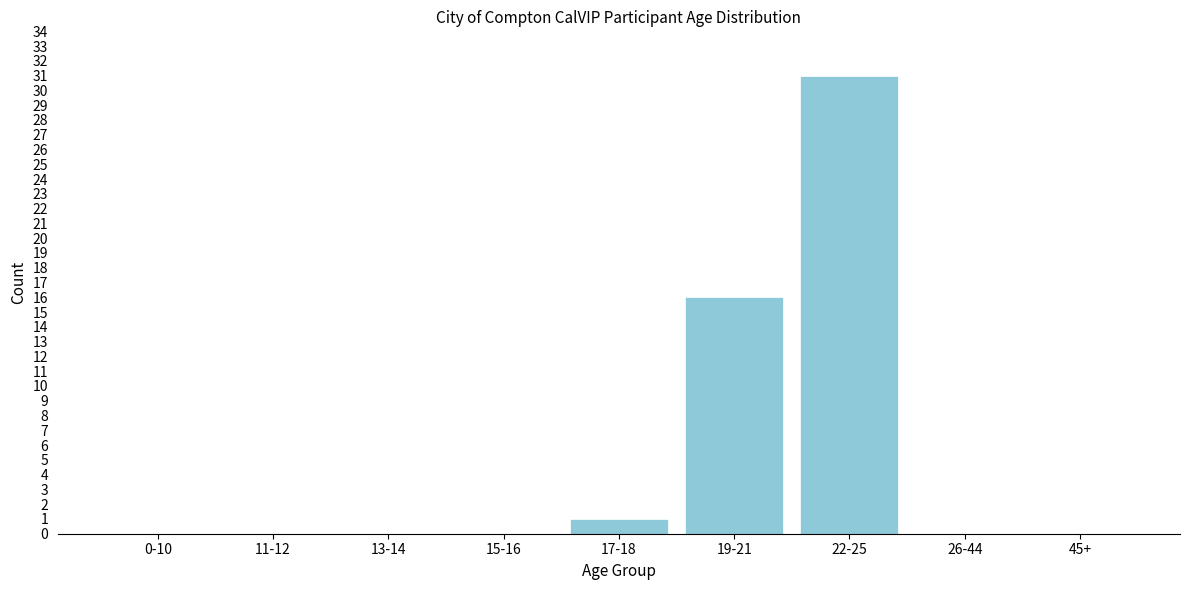

Reading right to left, what are all the values shown in this chart?

45+=0	26-44=0	22-25=31	19-21=16	17-18=1	15-16=0	13-14=0	11-12=0	0-10=0